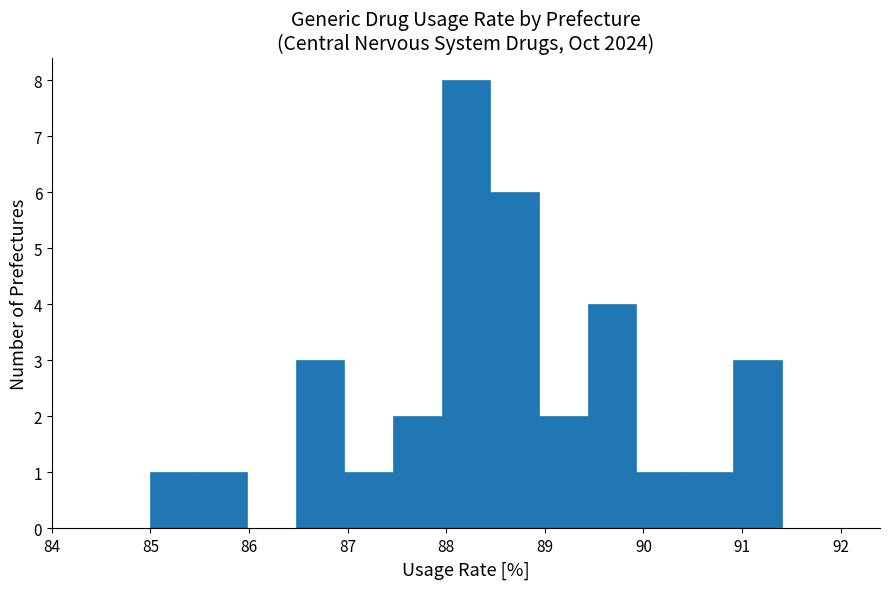

Over which range of the x-axis is the bar tallest?

88.0 to 88.4